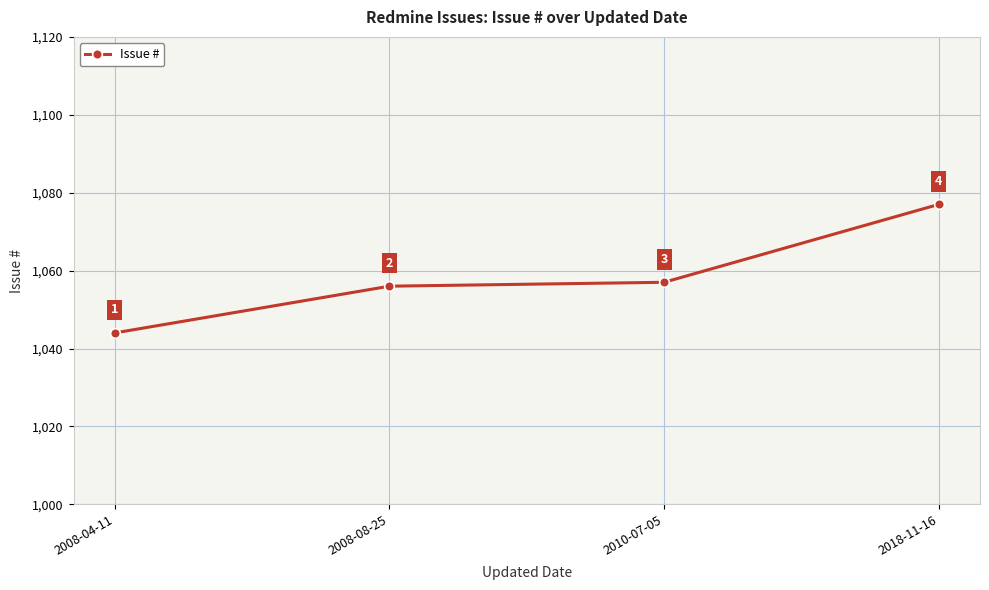

Approximately how many times larger is the value at 2008-04-11 compared to 2010-07-05?

1.0